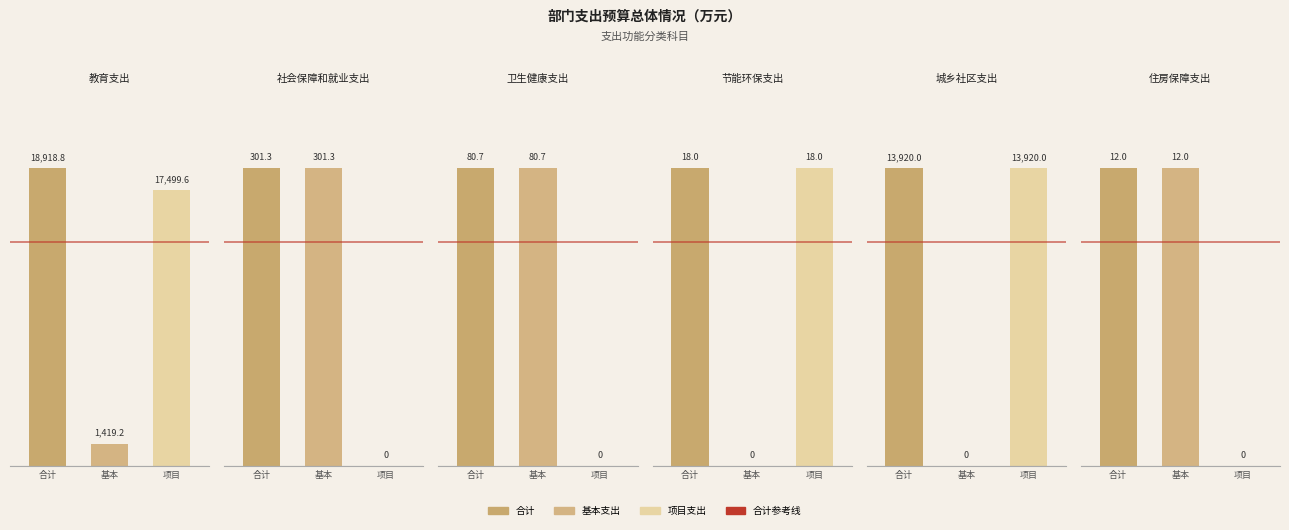

Is it true that 项目支出 equals 5882.1 at 住房保障支出?

False